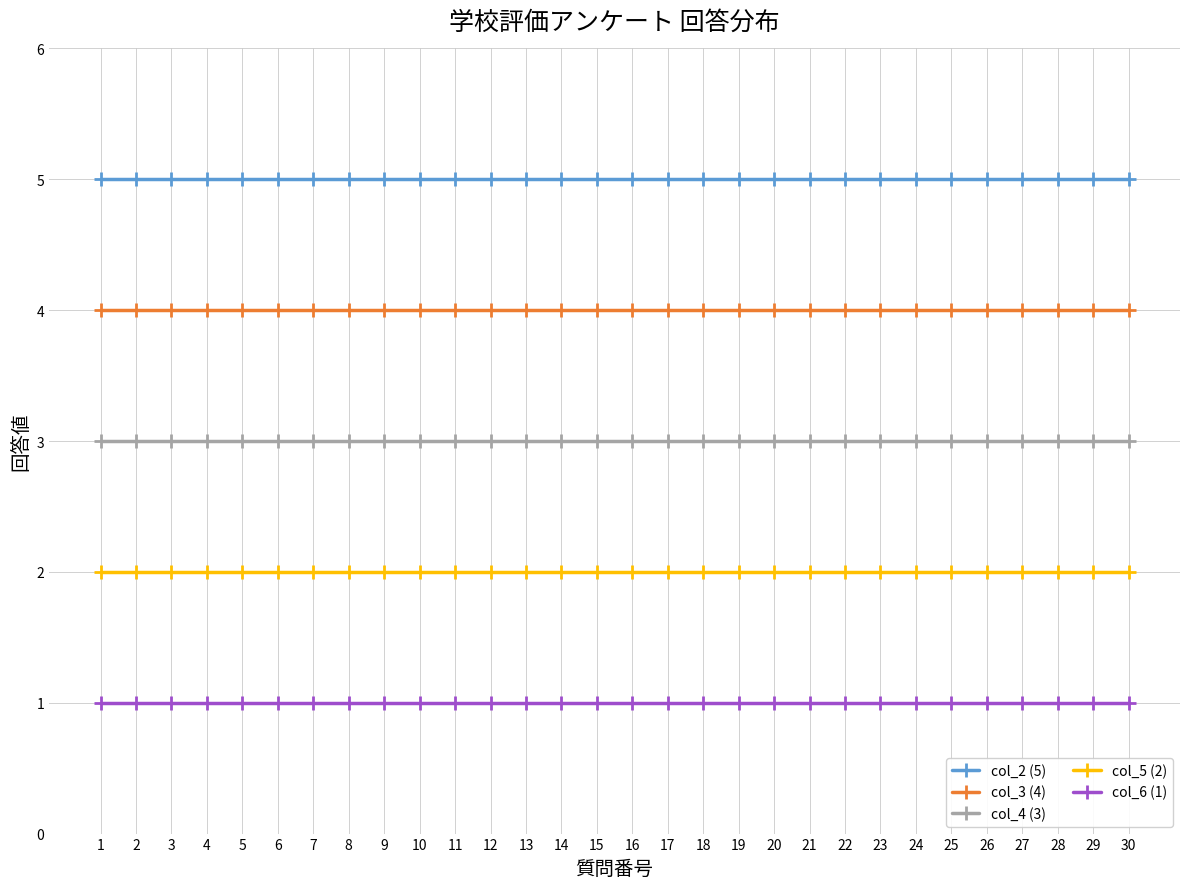

Is the value of col_6 (1) at 12 greater than the value of col_5 (2) at 12?

No